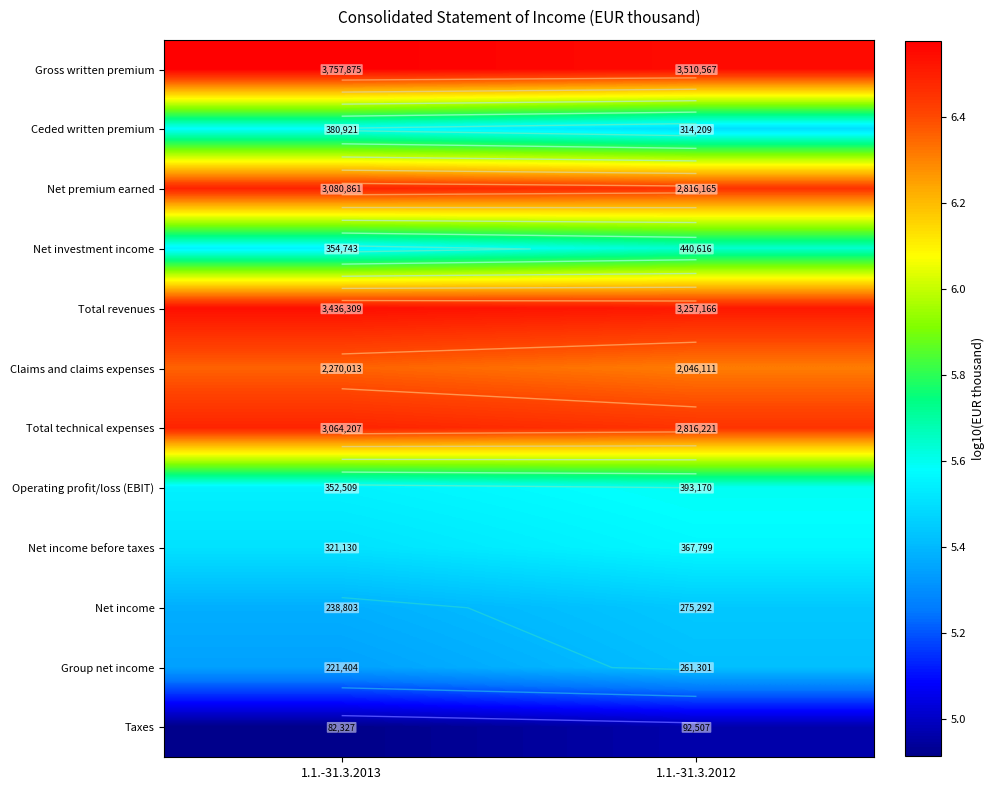

The value of Total technical expenses at 1.1.-31.3.2012 is 6.4. True or false?

True